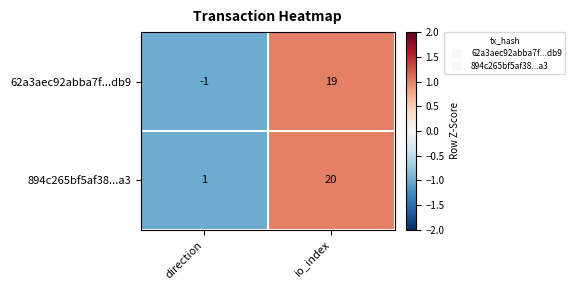

Which series changed the most between direction and io_index?

62a3aec92abba7f...db9